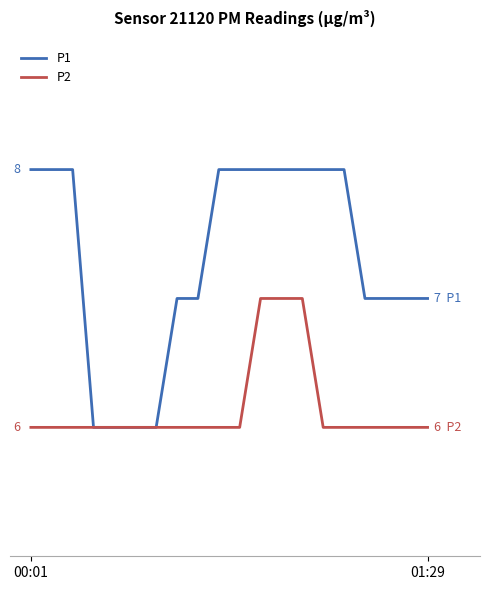

At which label does P1 reach its peak?

00:01